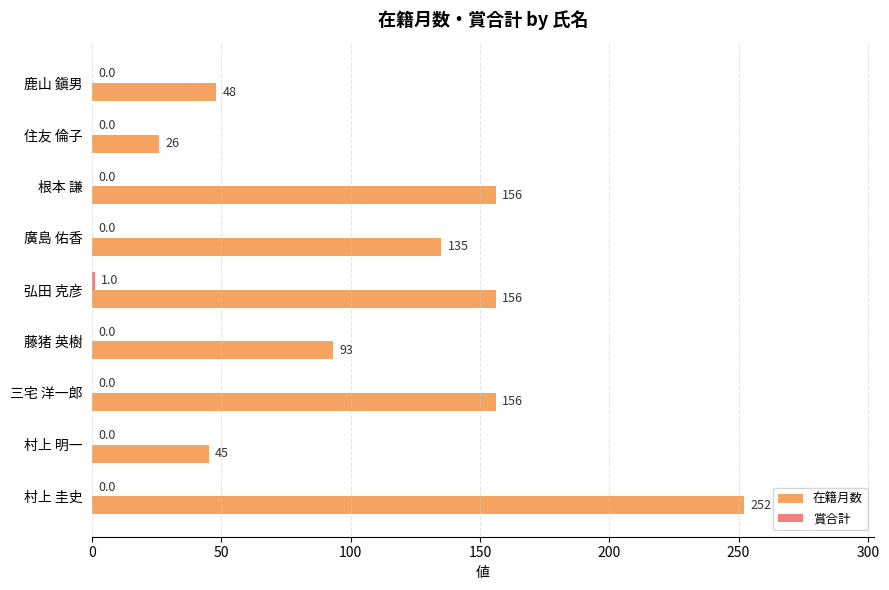

The 在籍月数 series shows 335 at 村上 圭史. True or false?

False